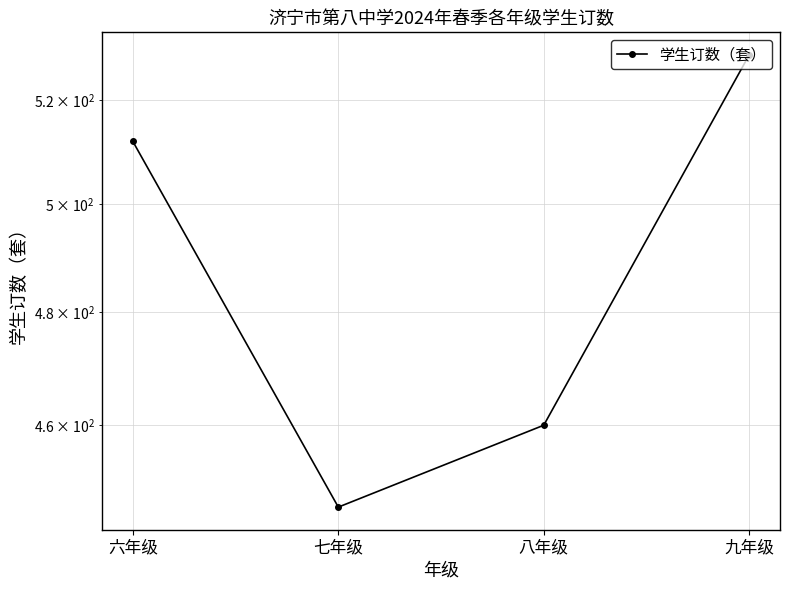

Reading left to right, transcribe all the data shown in this chart.

六年级=512	七年级=446	八年级=460	九年级=529